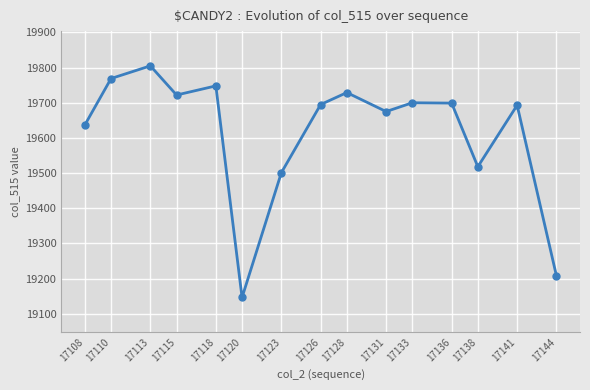

Which has a higher value, 17108 or 17136?

17136